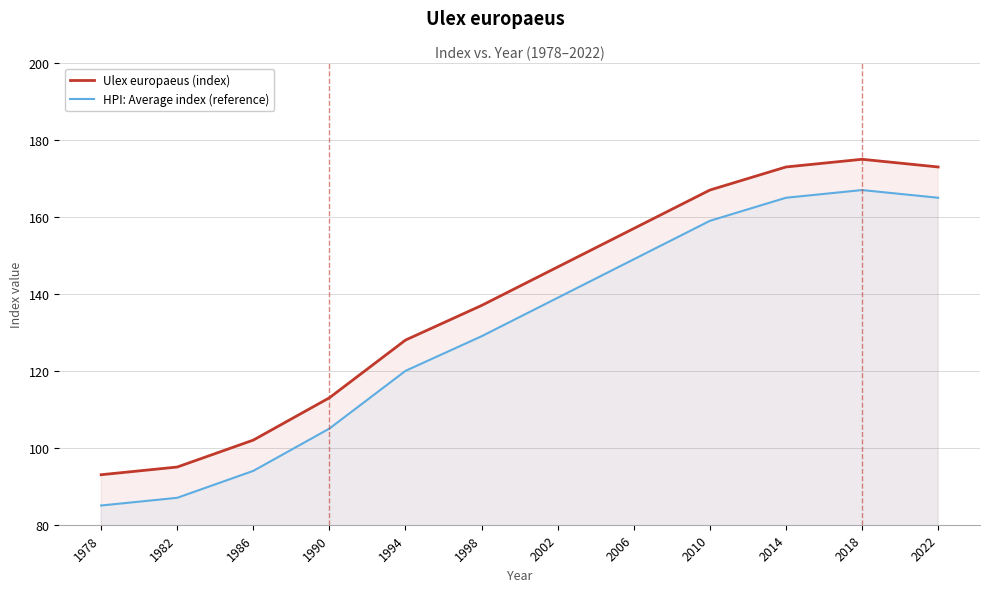

Reading left to right, what are all the values shown in this chart?

Ulex europaeus (index): 1978=93	1982=95	1986=102	1990=113	1994=128	1998=137	2002=147	2006=157	2010=167	2014=173	2018=175	2022=173
HPI: Average index (reference): 1978=85	1982=87	1986=94	1990=105	1994=120	1998=129	2002=139	2006=149	2010=159	2014=165	2018=167	2022=165